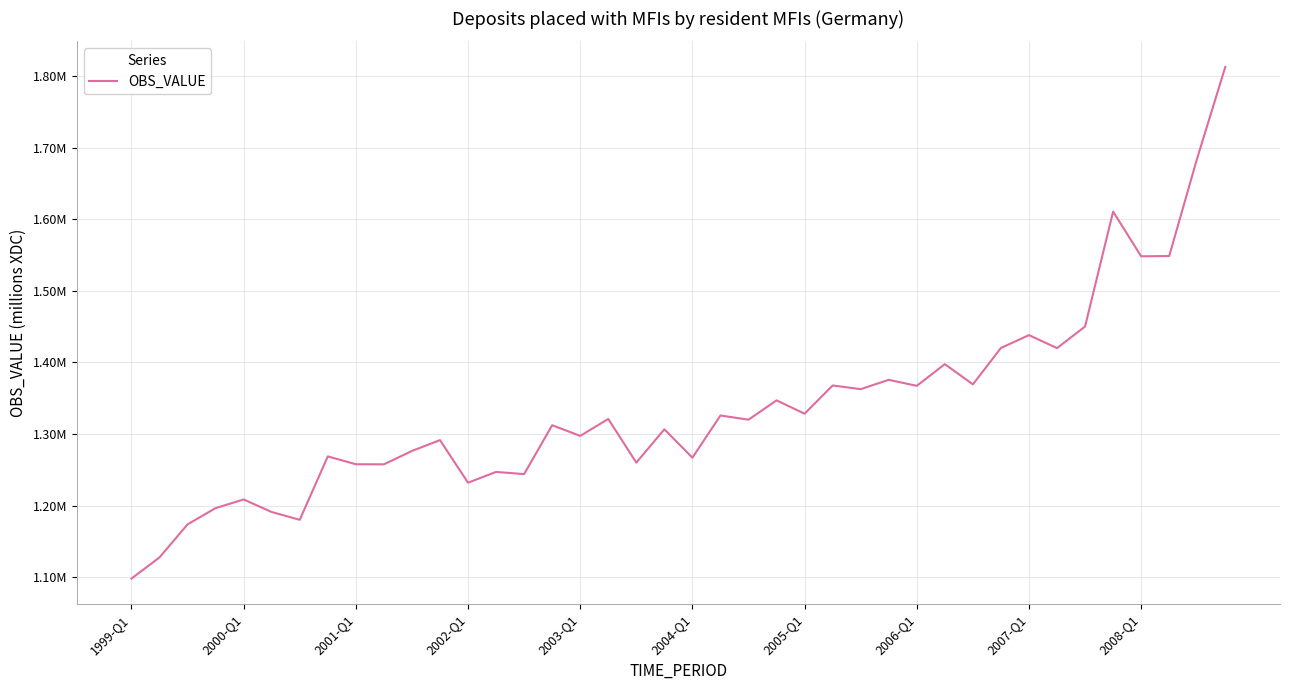

Reading left to right, what are all the values shown in this chart?

1098283	1127808	1173991	1196690	1208731	1191212	1180332	1268902	1257901	1257816	1276470	1291603	1232145	1247193	1244139	1312426	1297511	1321124	1260191	1306750	1267067	1326015	1320141	1347141	1328486	1367931	1362786	1375797	1367422	1397724	1369446	1420304	1438222	1420073	1450255	1610702	1548296	1548668	1685523	1812722